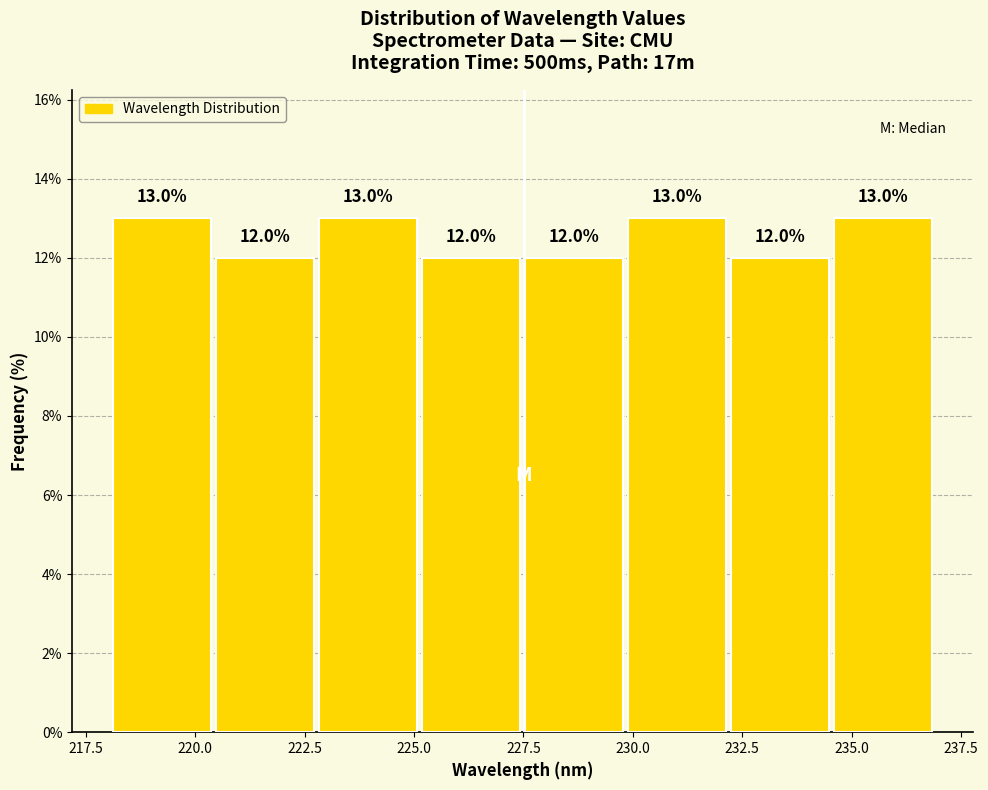

What is the height of the bar covering 218.0 to 220.5 on the x-axis? The bar edges are not printed on the chart, so give them approximately, as read against the axis.

13.0